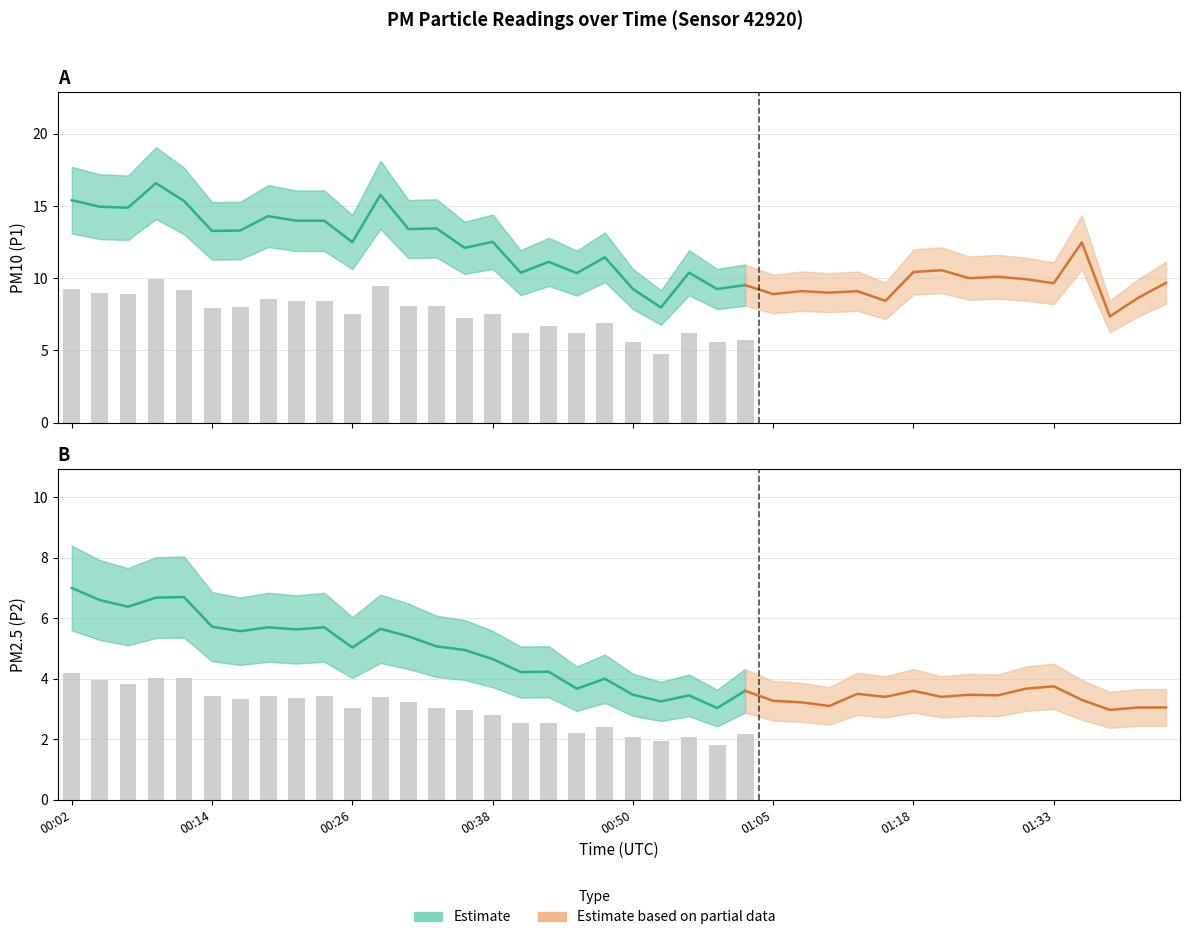

At how many categories does at least one series exceed 12?

17